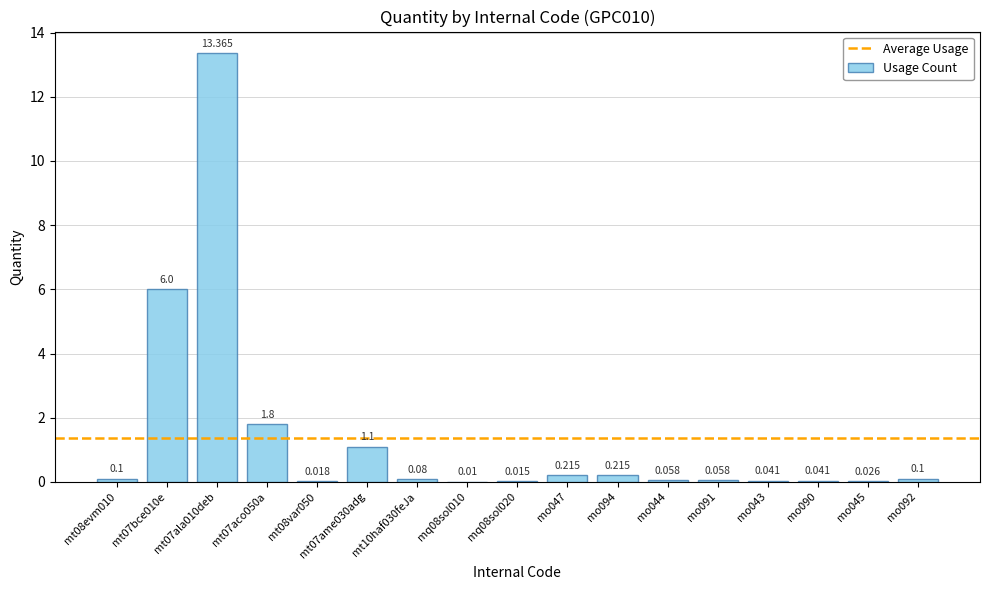

What is the label of the 2nd bar from the right?

mo045